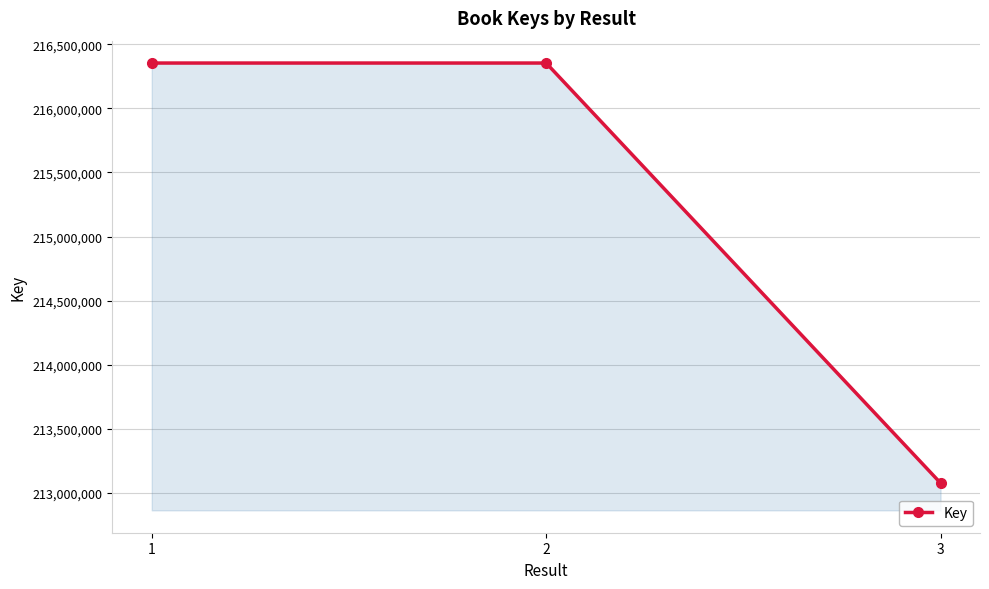

What is the greatest value displayed?

216354379